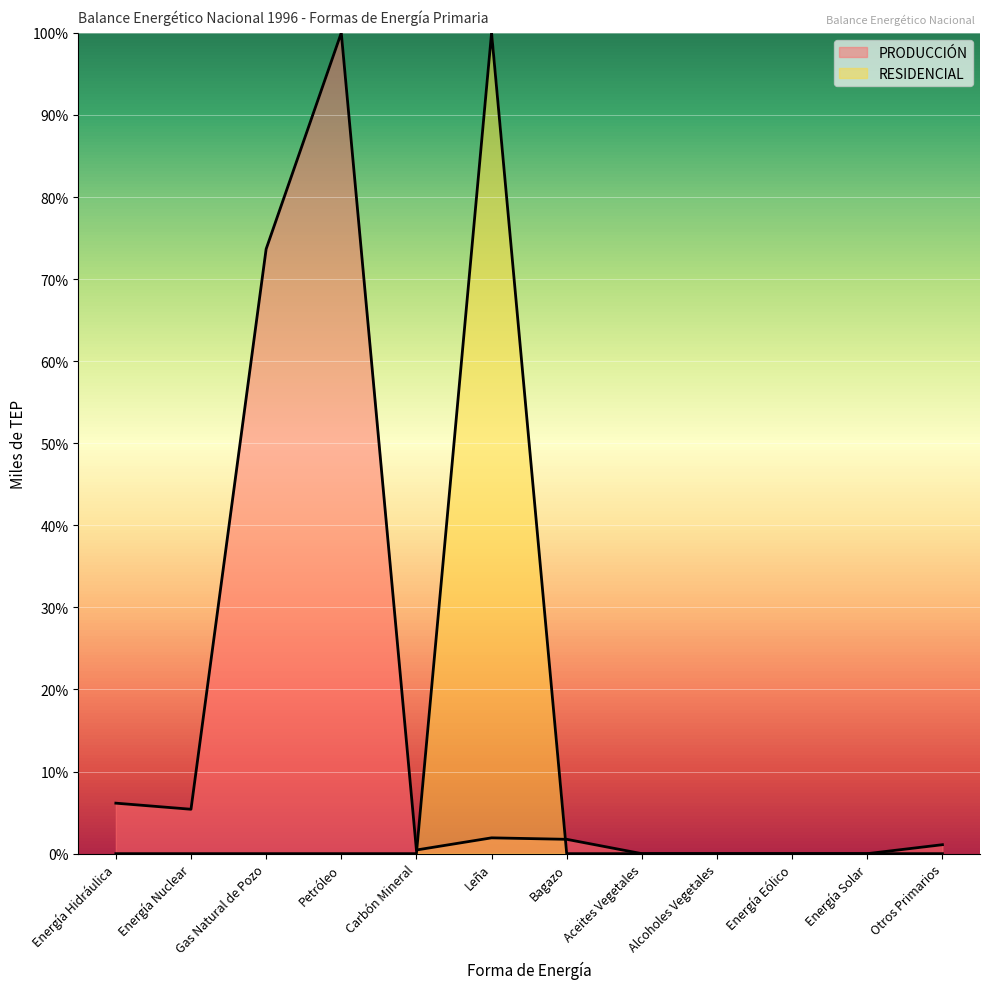

What is the label of the 7th point from the right?

Leña